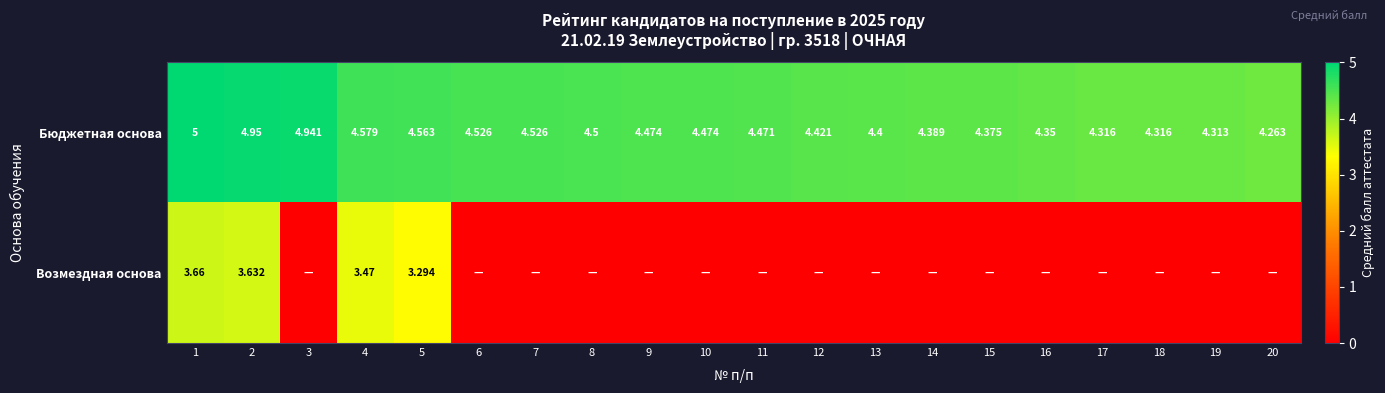

How many data points in Возмездная основа are above 0?

4